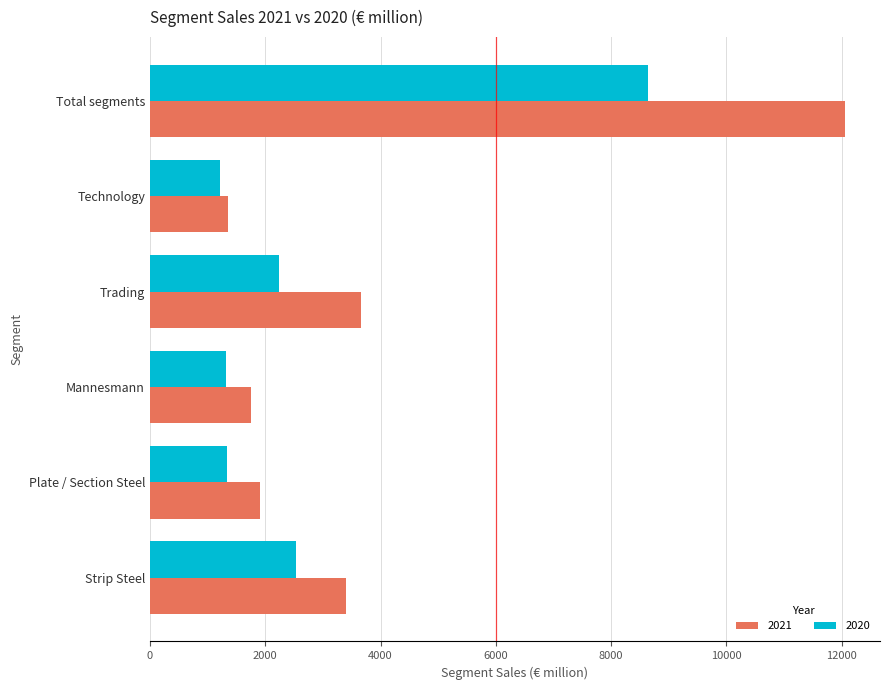

Rank the series by their maximum value, from highest to lowest.

2021, 2020